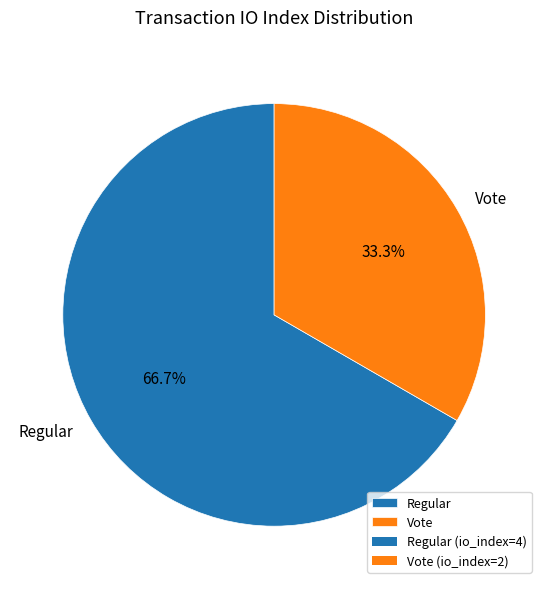

Is Regular the majority of the pie?

Yes